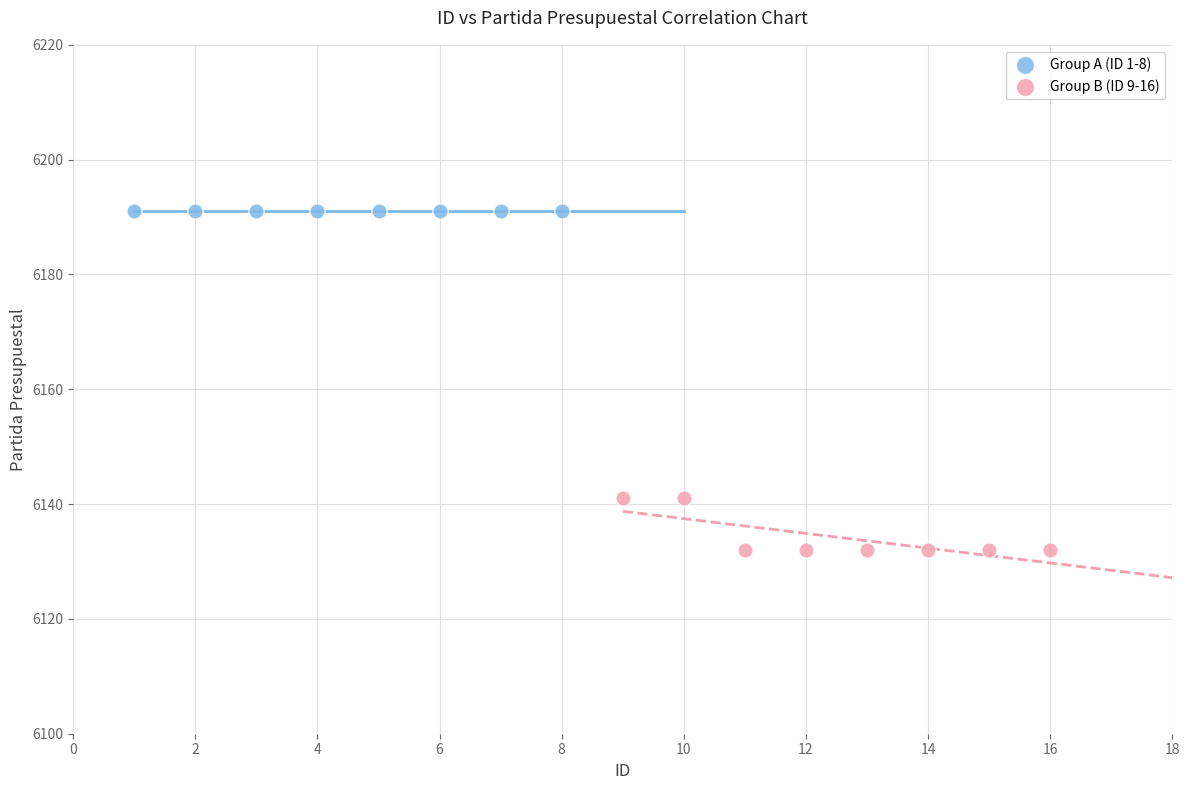

Which series reaches the minimum Y coordinate?

Group B (ID 9-16)